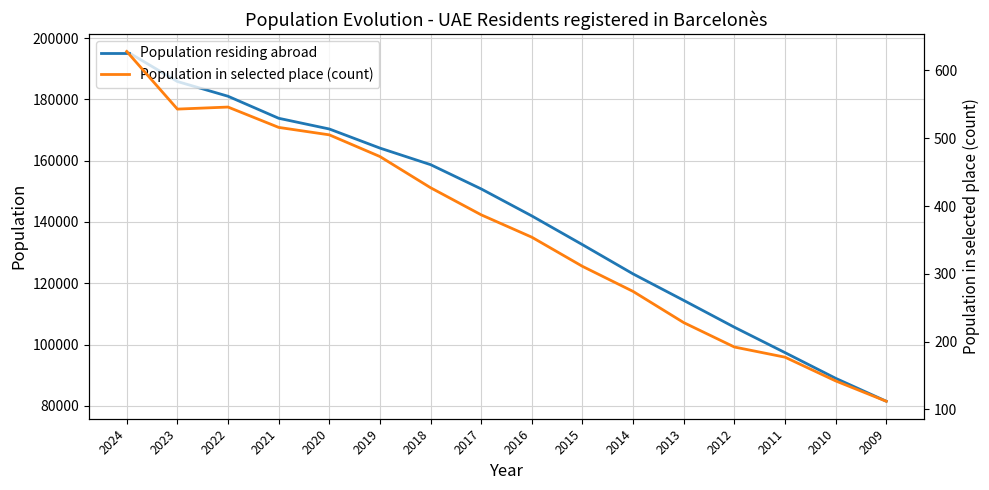

Does the chart have visible grid lines?

Yes